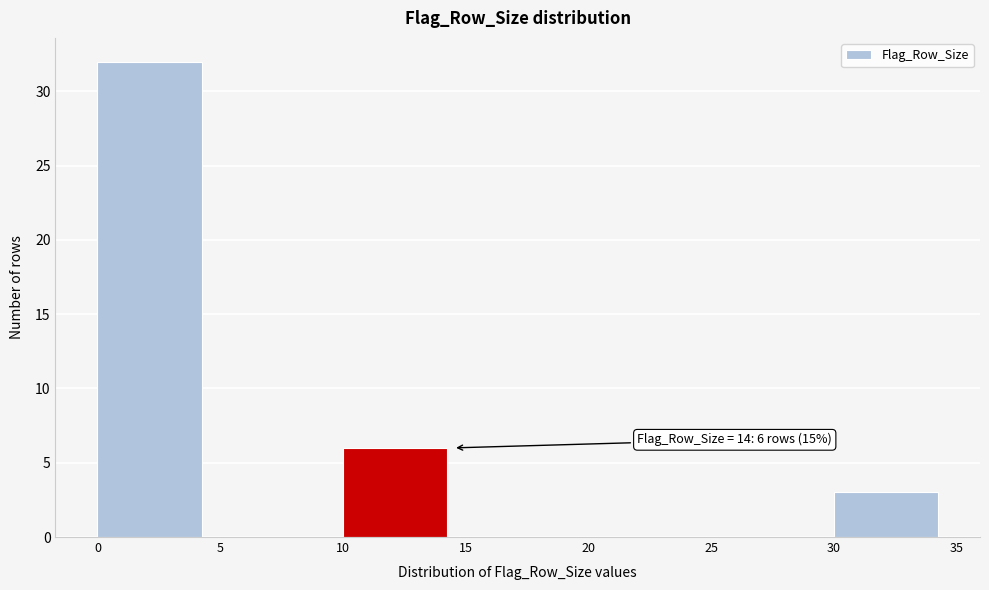

Over which range of the x-axis is the bar tallest?

0 to 5